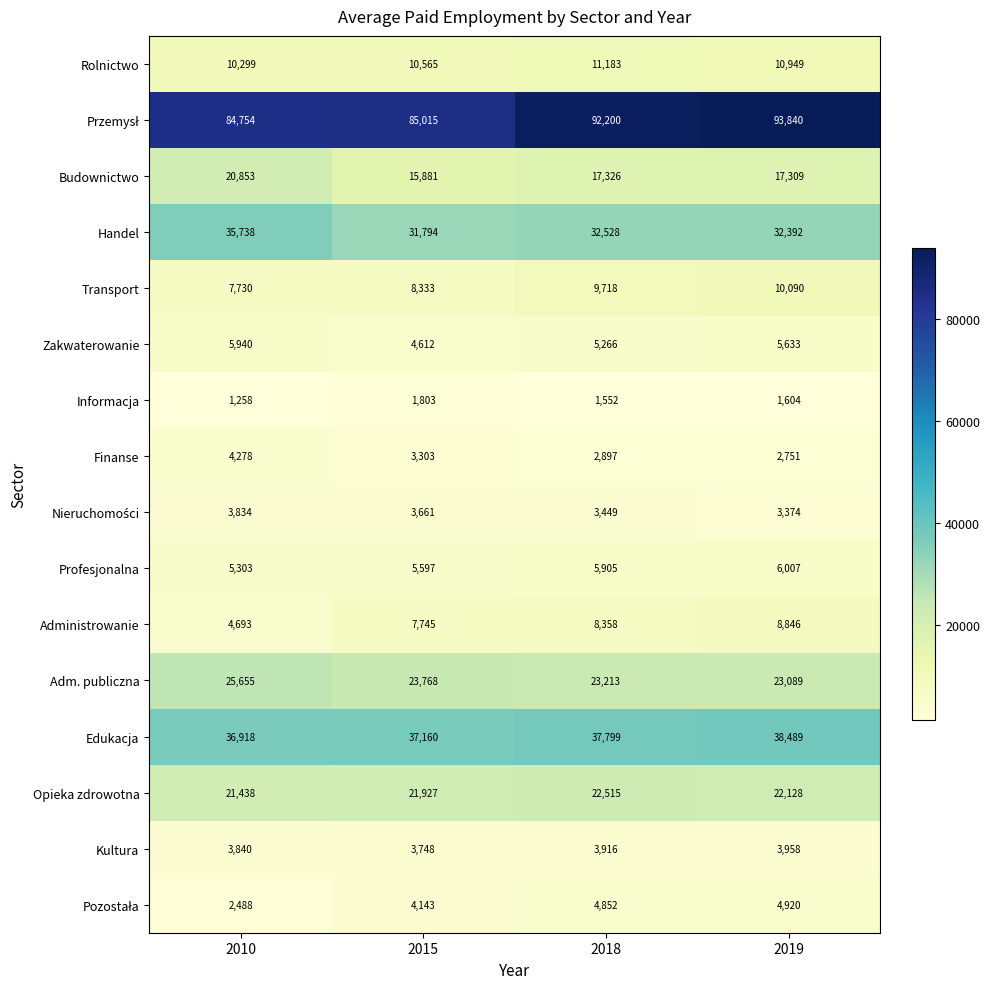

Count the number of categories in the chart.

4